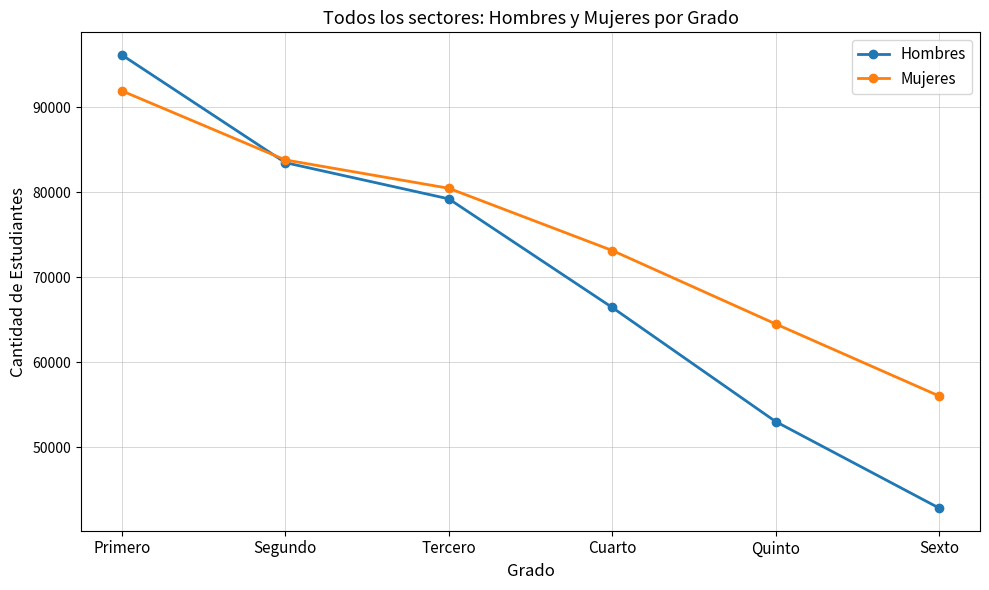

Count the number of data series in this chart.

2